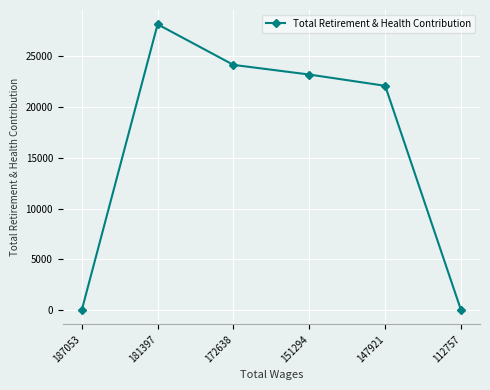

Is this an area chart (filled region under the line)?

No